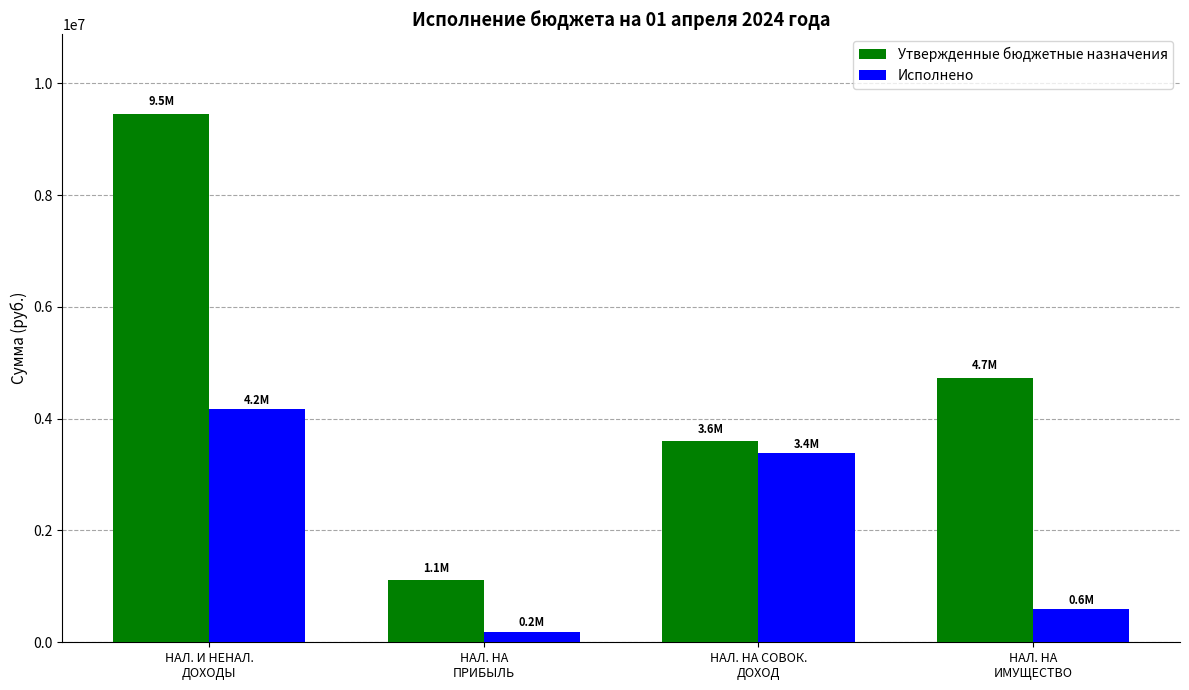

Which series has the largest total across all categories?

Утвержденные бюджетные назначения